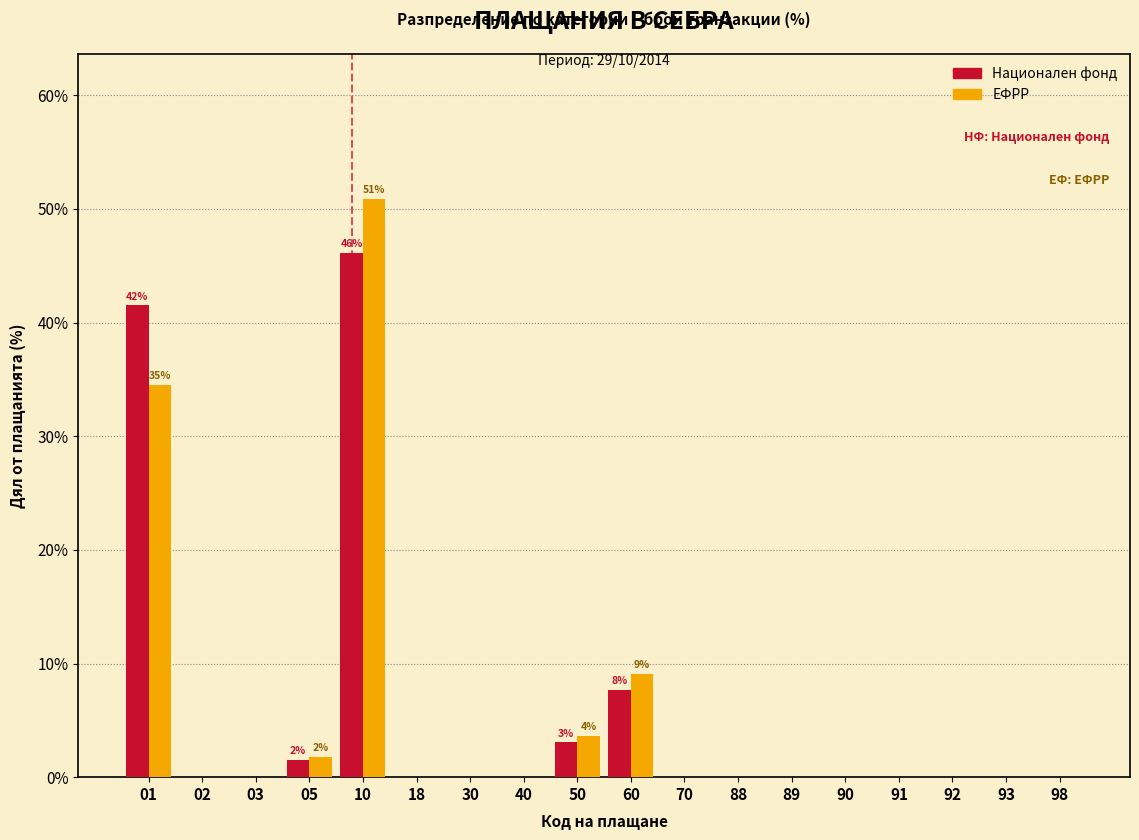

At which category is the sum across all series the highest?

10